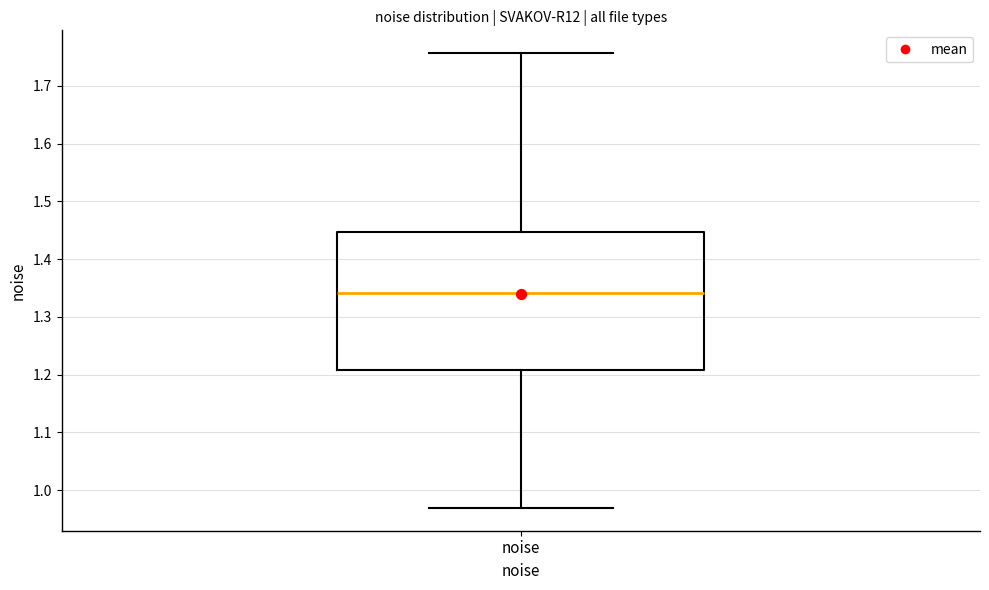

Where is the lower edge of the box for noise on the y-axis? The values are not printed on the chart, so give them approximately, as read against the axis.

1.21